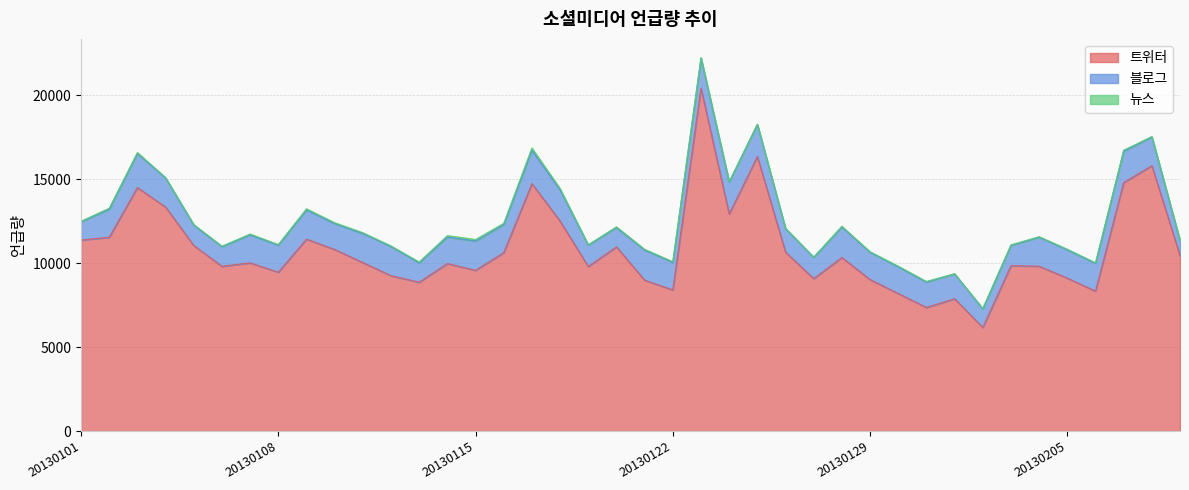

What is the total value across all series at 20130204?

11578